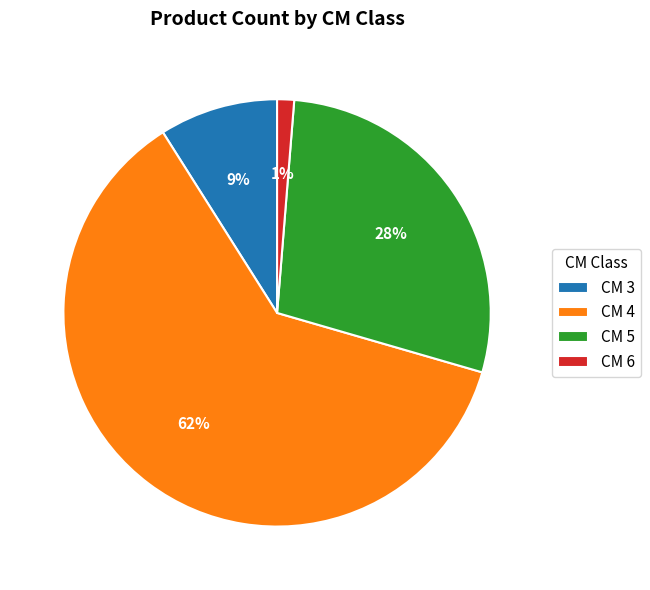

Between CM 5 and CM 3, which is larger?

CM 5